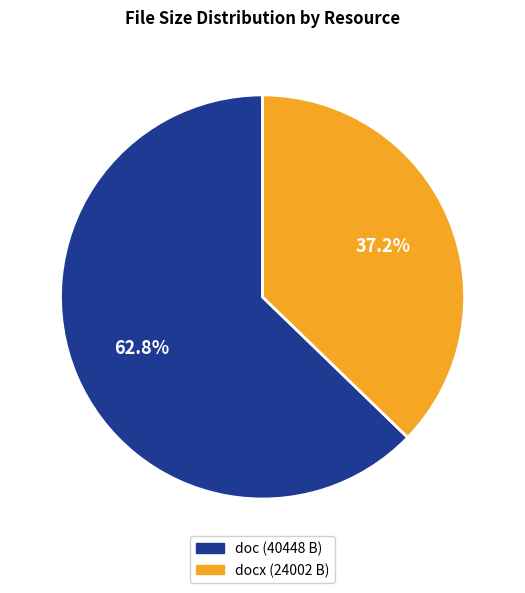

Is the sum of doc (40448 B) and docx (24002 B) greater than half?

Yes